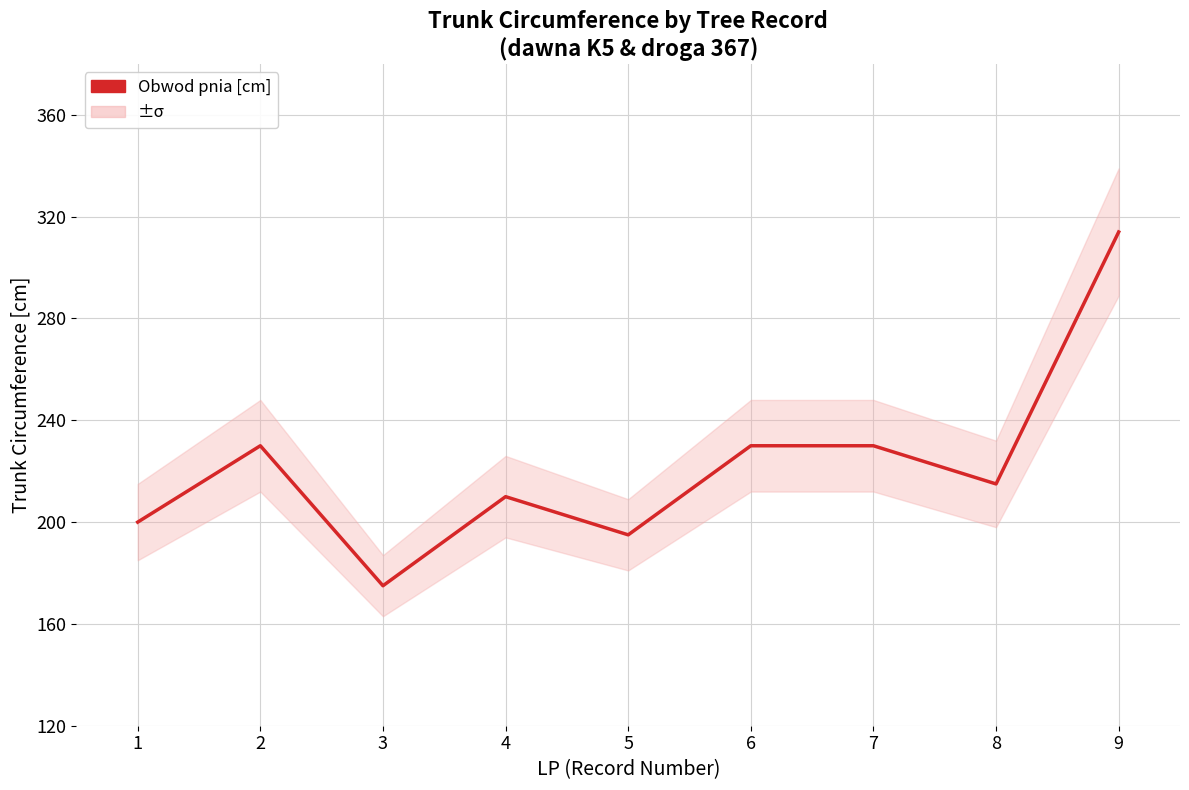

The chart shows a value of 66 at 3. True or false?

False